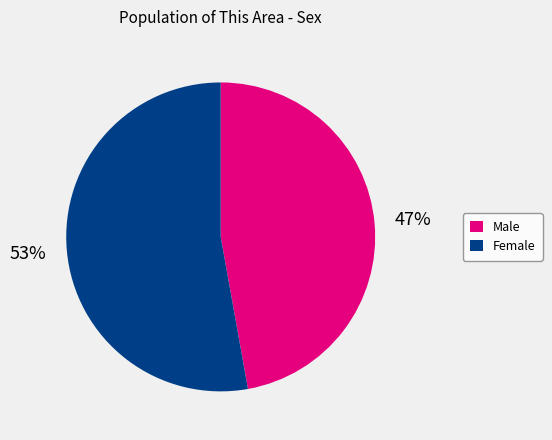

The Male slice represents 47% of the pie. True or false?

True